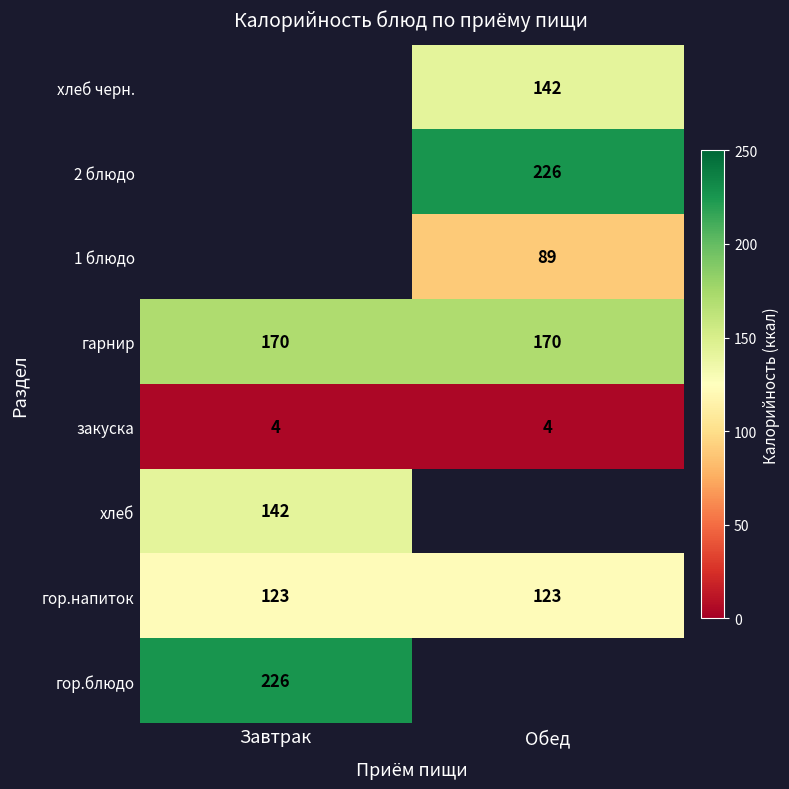

The хлеб series shows 43 at Завтрак. True or false?

False